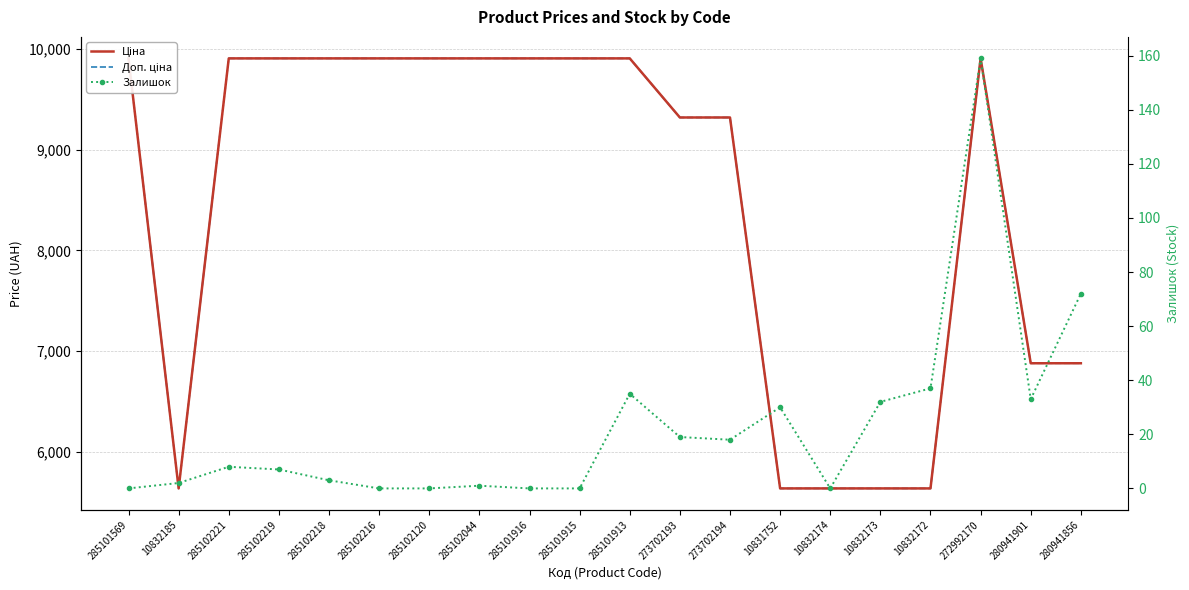

At 285101916, list the series in order from smallest to largest.

Залишок, Ціна, Доп. ціна